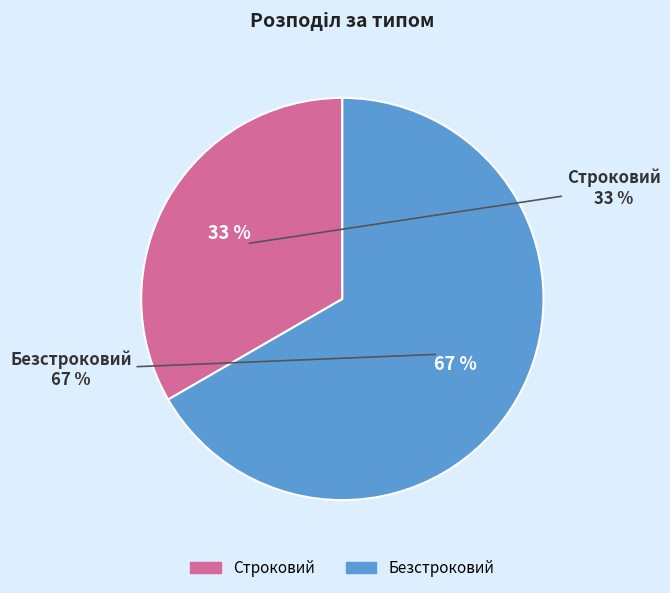

Approximately how many times larger is the value at Строковий compared to Безстроковий?

0.5